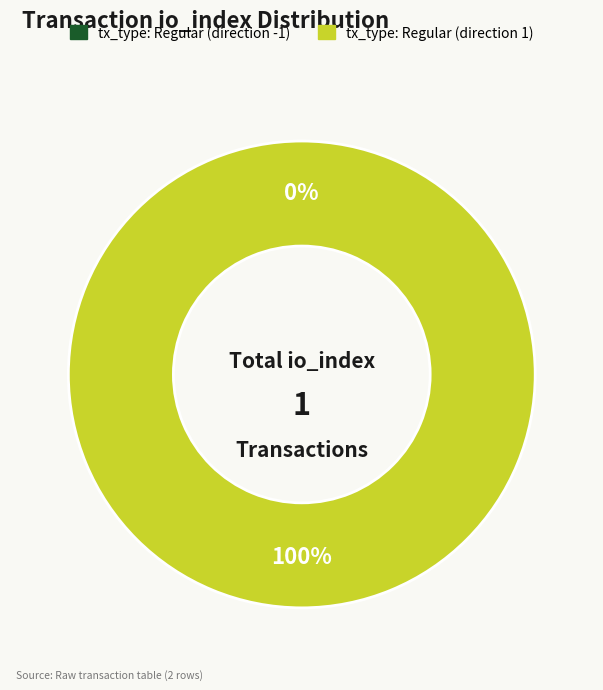

Between tx_type: Regular (direction 1) and tx_type: Regular (direction -1), which is larger?

tx_type: Regular (direction 1)